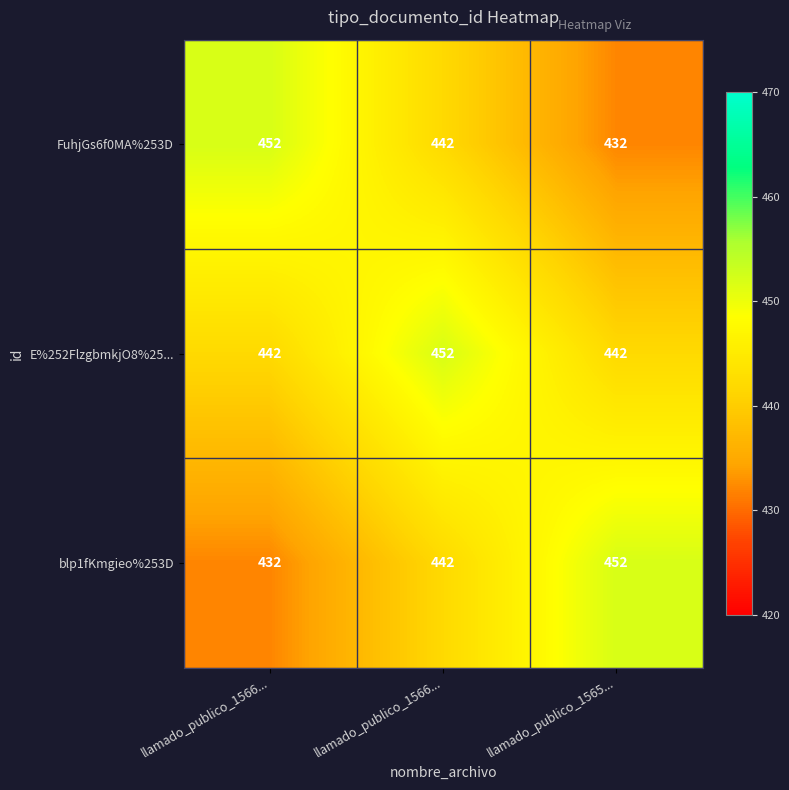

Which category has the lowest value across all series?

llamado_publico_1565...